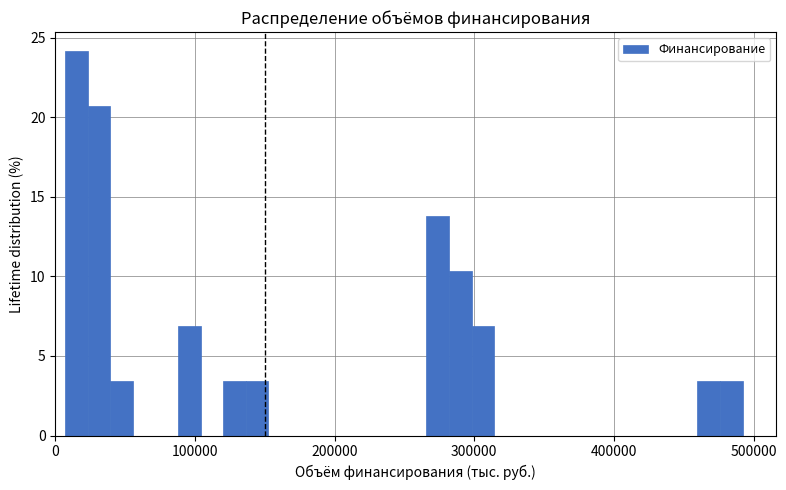

Read against the x-axis, roughly where is the centre of the tallest bar?

20000